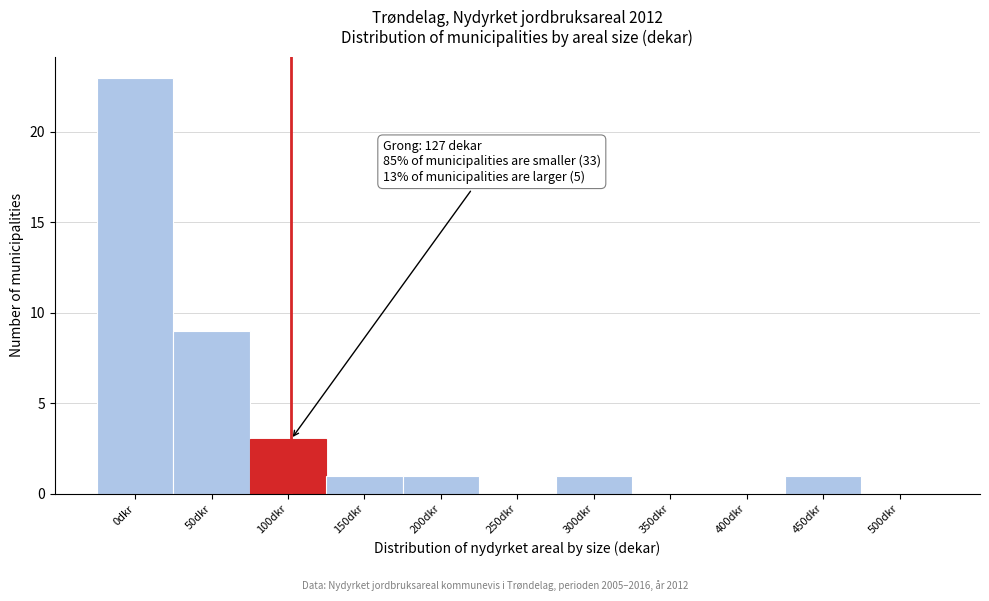

Reading left to right, what are all the values shown in this chart?

0dkr=23	50dkr=9	100dkr=3	150dkr=1	200dkr=1	250dkr=0	300dkr=1	350dkr=0	400dkr=0	450dkr=1	500dkr=0